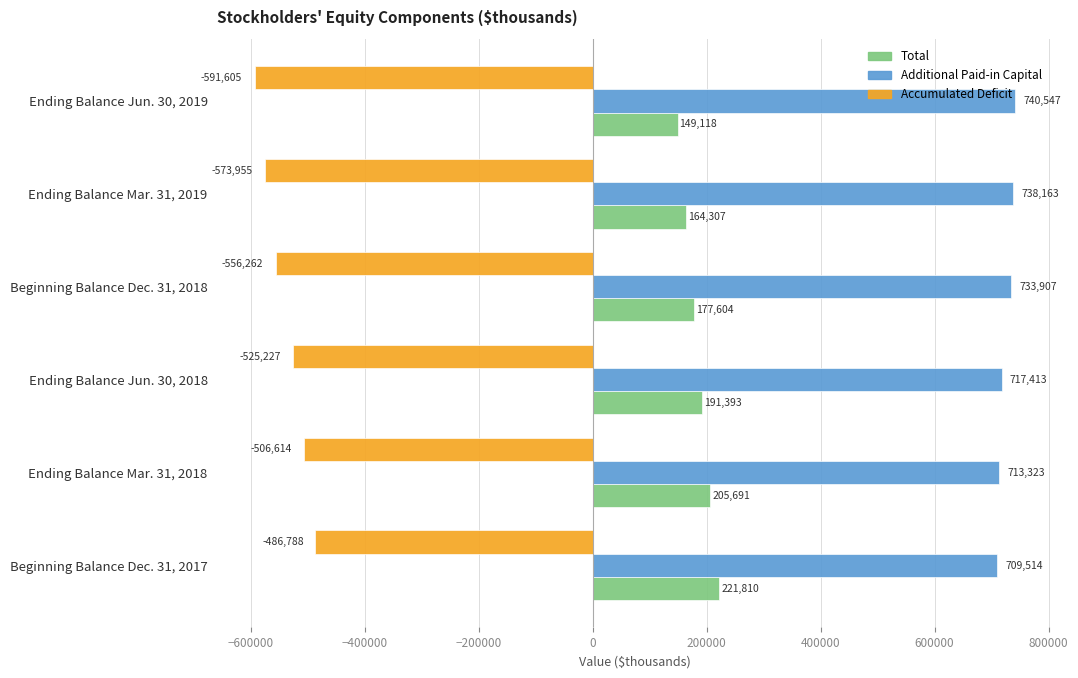

At which label is Accumulated Deficit closest to -539196?

Ending Balance Jun. 30, 2018